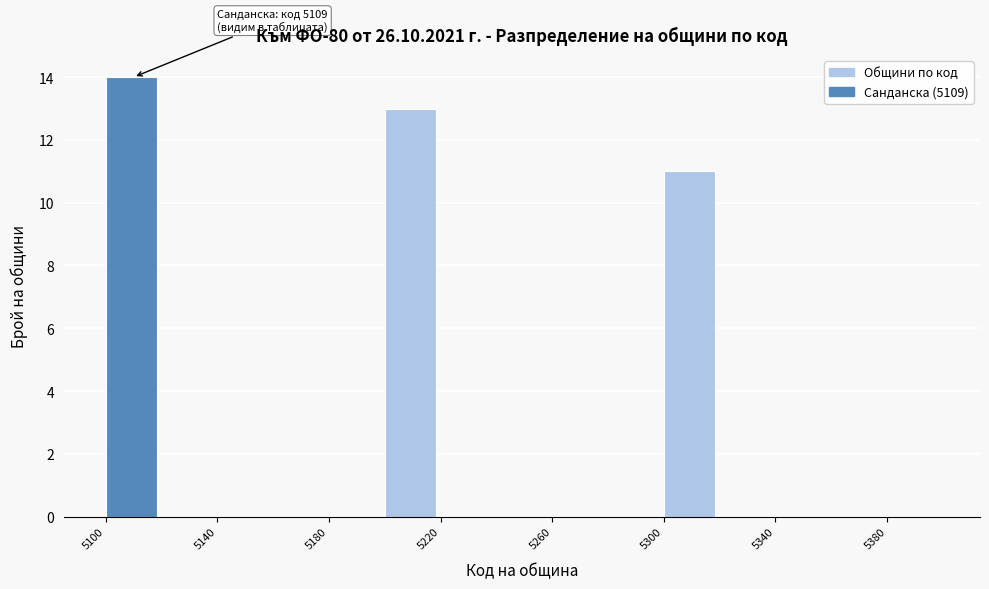

Over which range of the x-axis is the bar tallest?

5100 to 5120